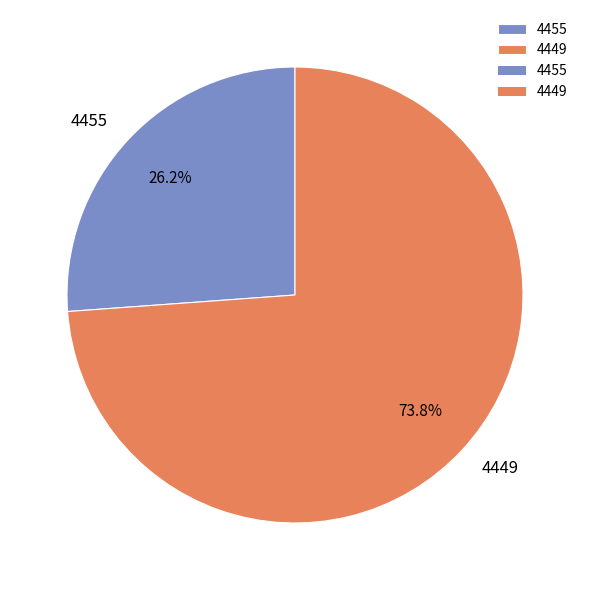

How many slices are in this pie chart?

2